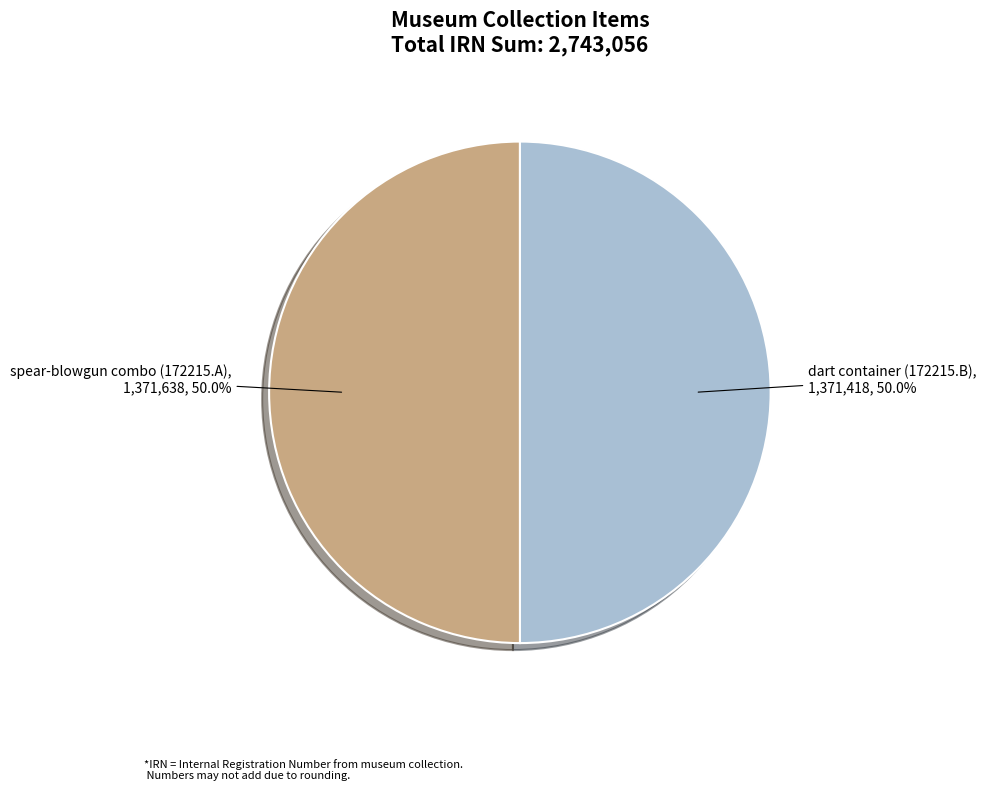

How many segments does this pie chart have?

2